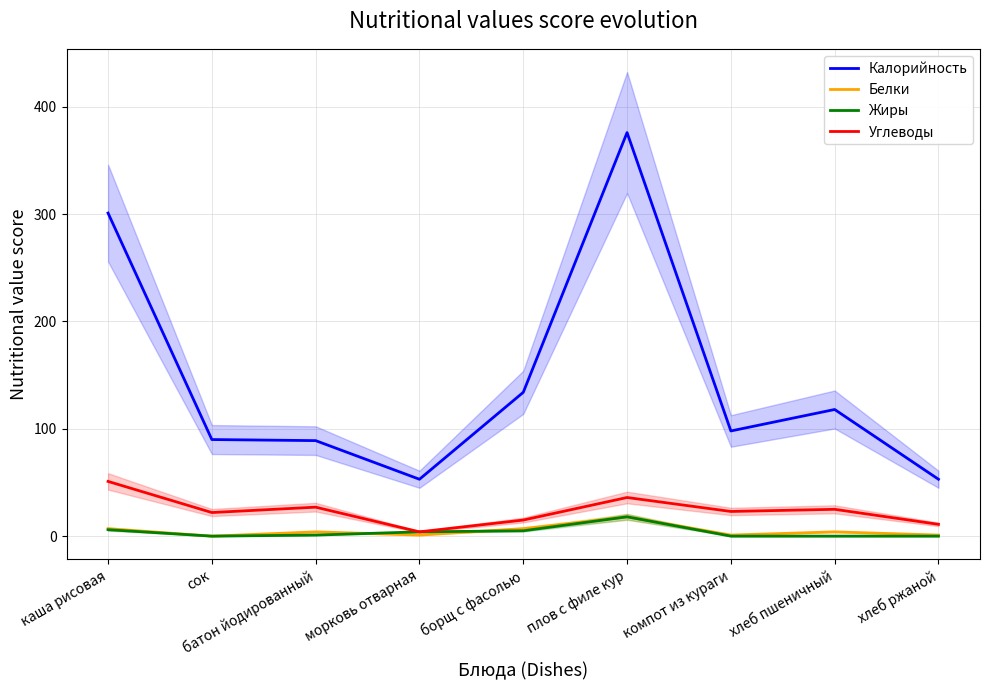

At which category is the sum across all series the highest?

плов с филе кур